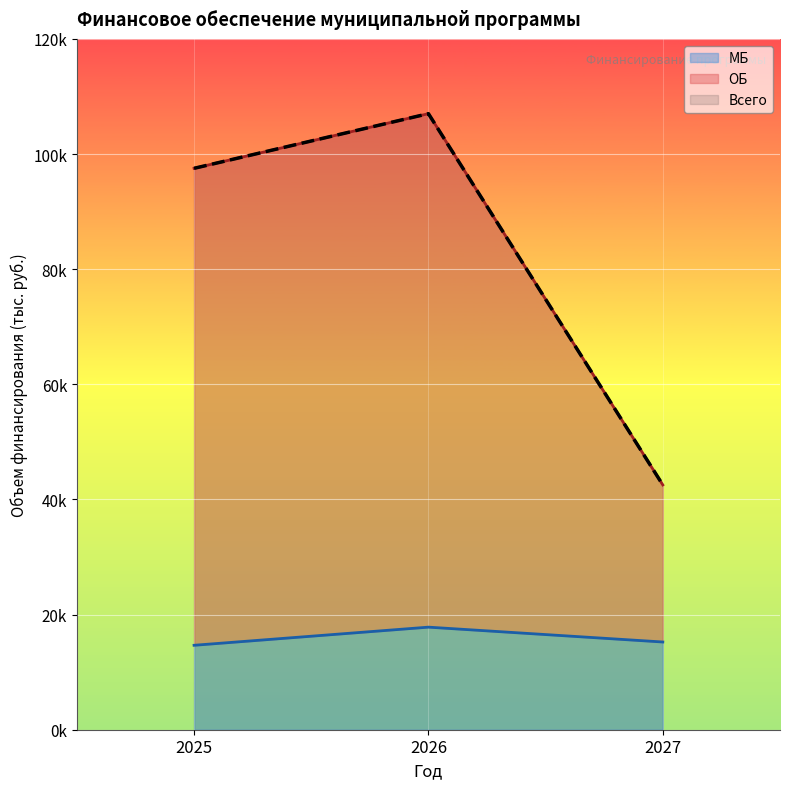

How many lines are shown in the chart?

3